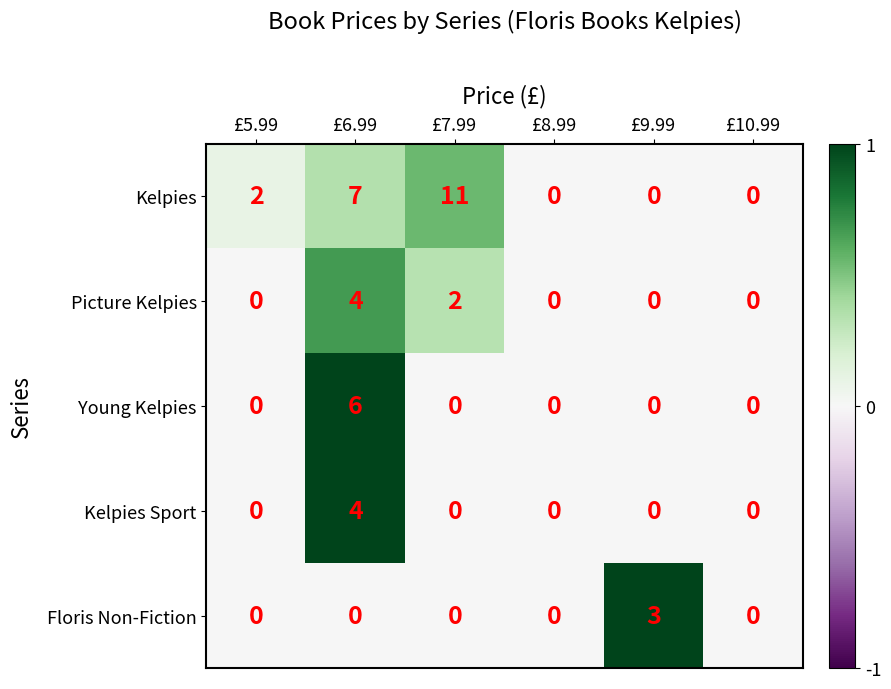

What is the difference between the second highest and second lowest values in the Kelpies series?

7